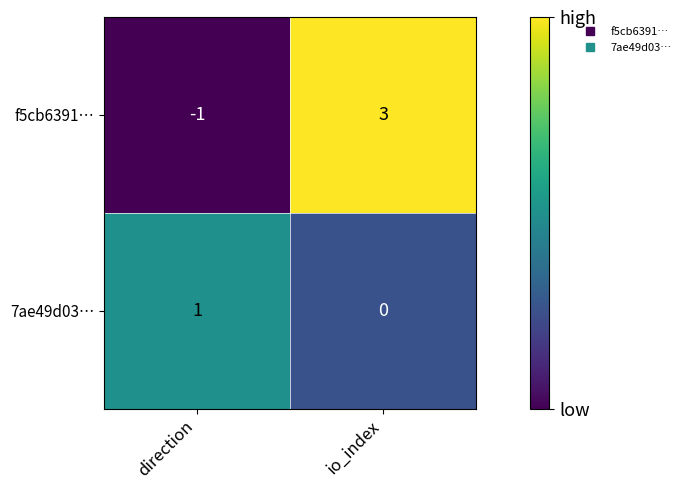

Which series has the largest total across all categories?

f5cb6391…